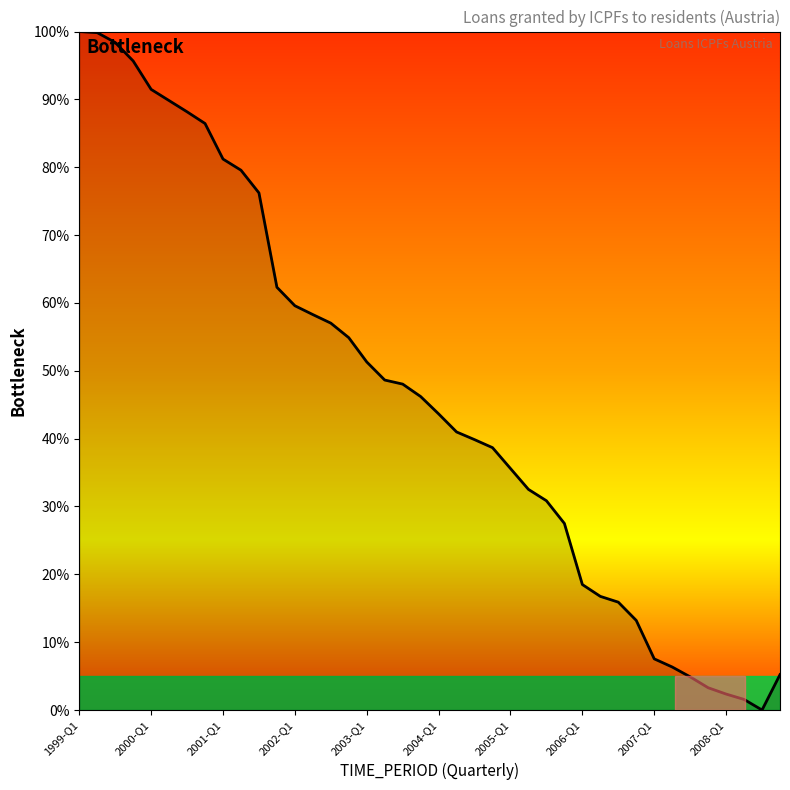

How many values are below 46?

20